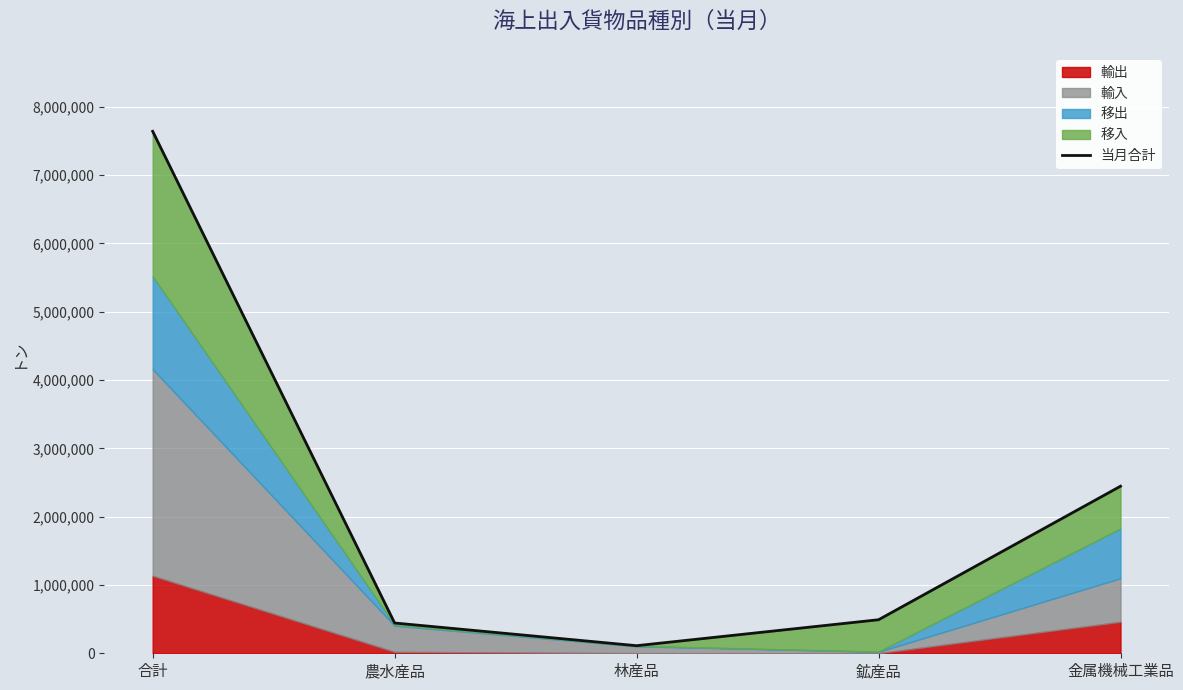

Reading left to right, extract all data points from this chart.

合計=7641306	農水産品=443314	林産品=111090	鉱産品=490888	金属機械工業品=2445611